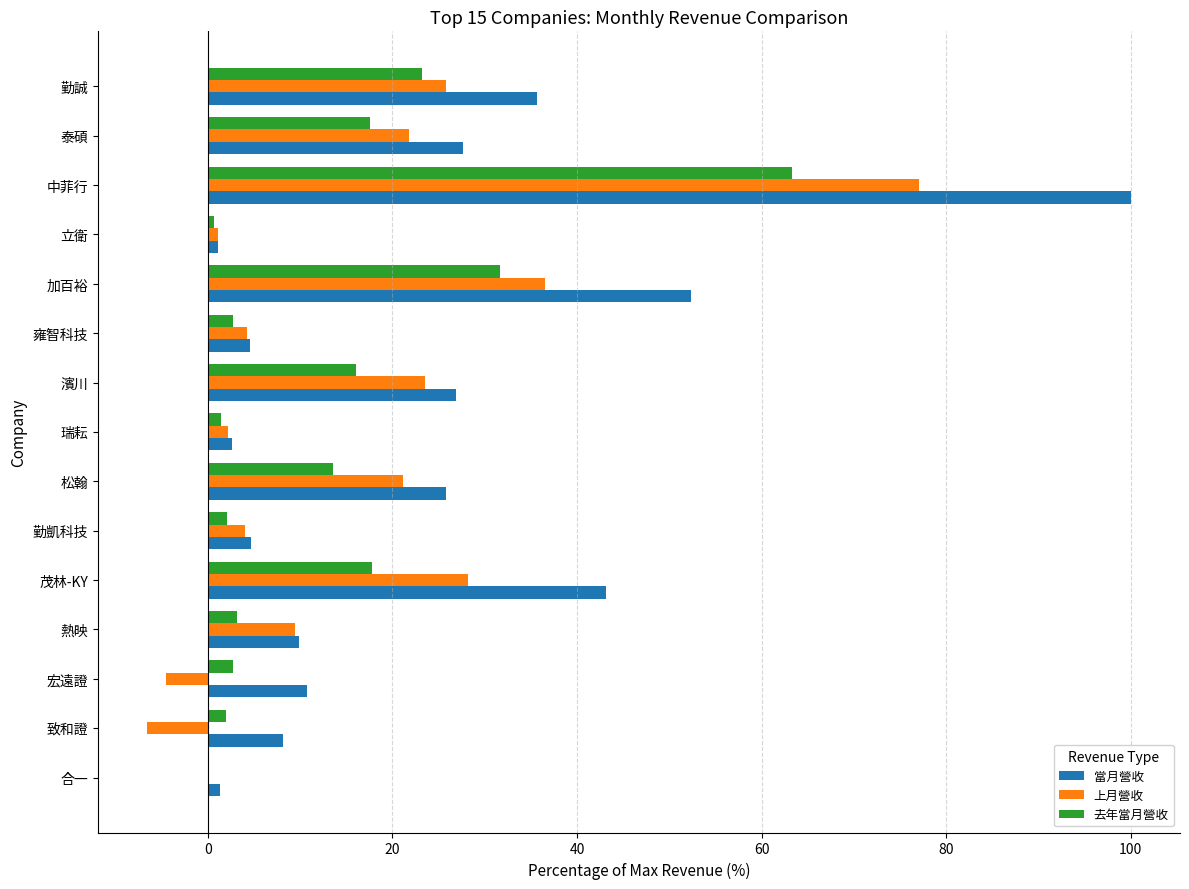

The value of 去年當月營收 at 雍智科技 is 2.7. True or false?

True